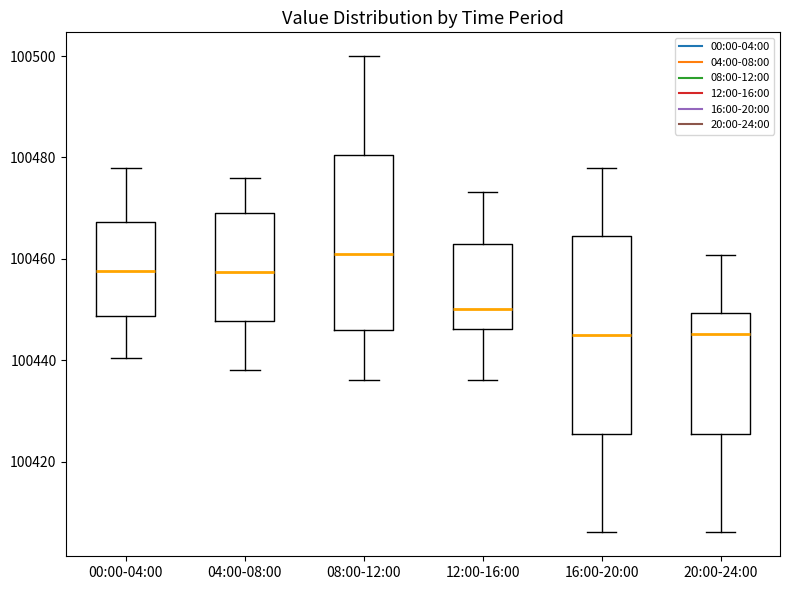

Reading left to right, read every box against the y-axis: the position of its median line, the range the box covers, and the ends of its whiskers. The values are not printed on the chart, so give them approximately, as read against the axis.

00:00-04:00: median 100458, box 100448 to 100468, whiskers 100440 to 100478
04:00-08:00: median 100458, box 100448 to 100470, whiskers 100438 to 100476
08:00-12:00: median 100462, box 100446 to 100480, whiskers 100436 to 100500
12:00-16:00: median 100450, box 100446 to 100462, whiskers 100436 to 100474
16:00-20:00: median 100446, box 100426 to 100464, whiskers 100406 to 100478
20:00-24:00: median 100446, box 100426 to 100450, whiskers 100406 to 100460